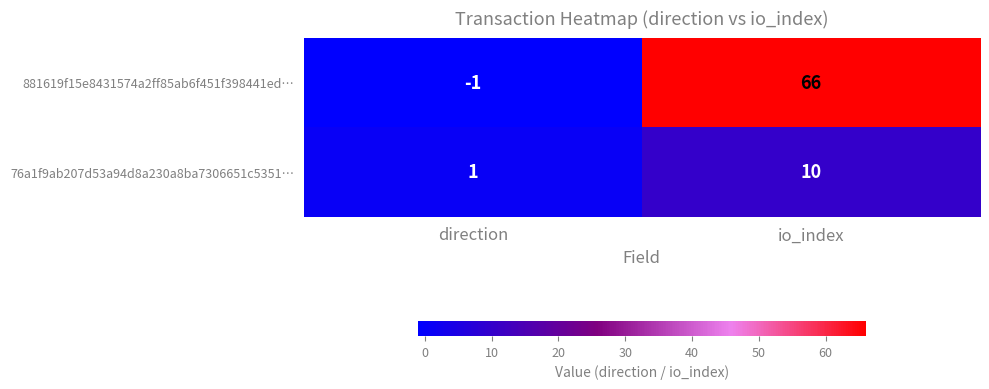

Is the value of 76a1f9ab207d53a94d8a230a8ba7306651c5351… at io_index greater than the value of 881619f15e8431574a2ff85ab6f451f398441ed… at direction?

Yes